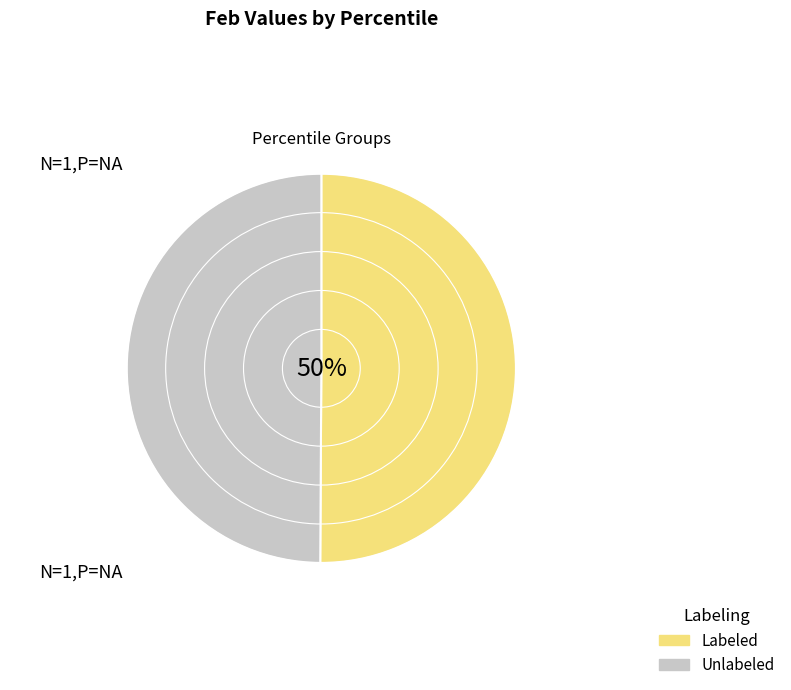

What is the ratio of the value at Unlabeled to the value at Labeled?

1.0